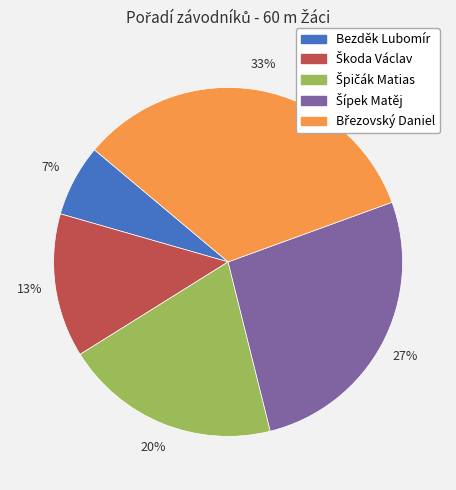

The Bezděk Lubomír slice represents 20% of the pie. True or false?

False